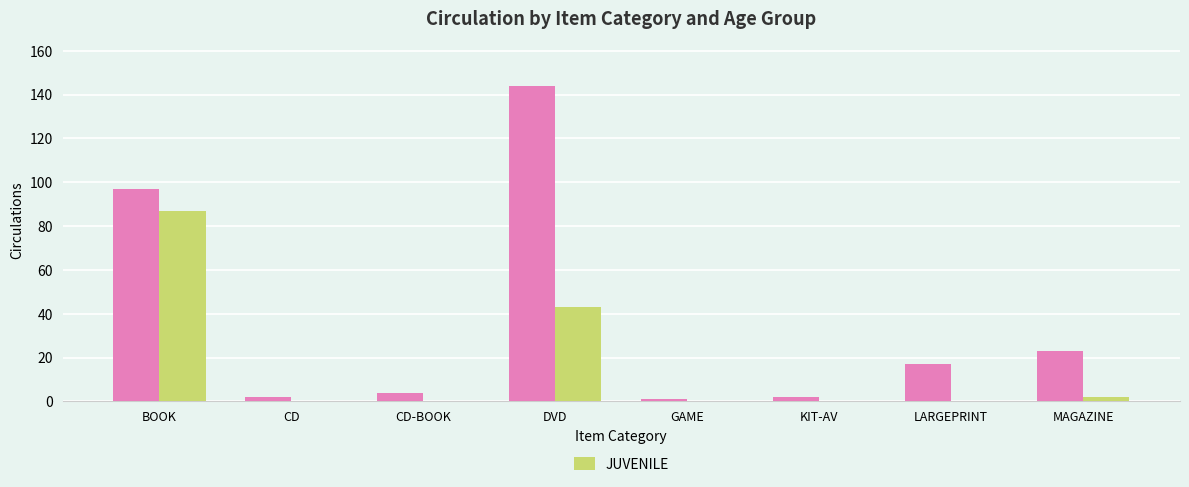

What is the total value across all series at LARGEPRINT?

17